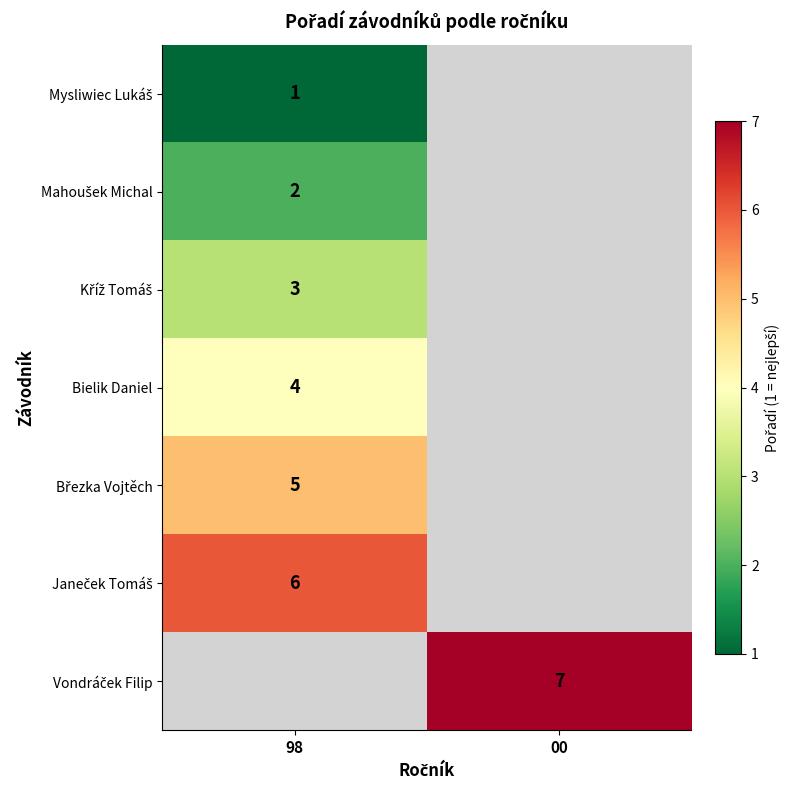

At how many categories does at least one series exceed 1?

2